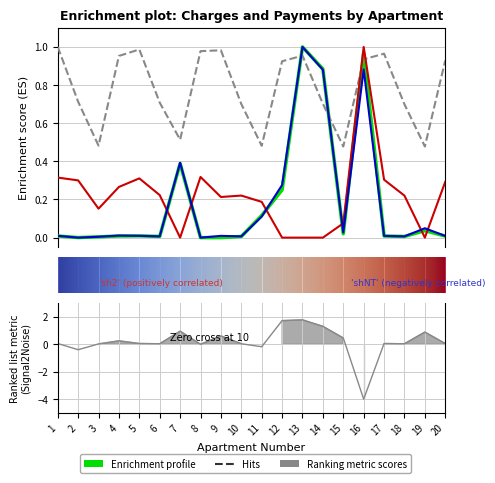

What is the difference between the задолженность (col_1) values at 11 and 7?

0.3